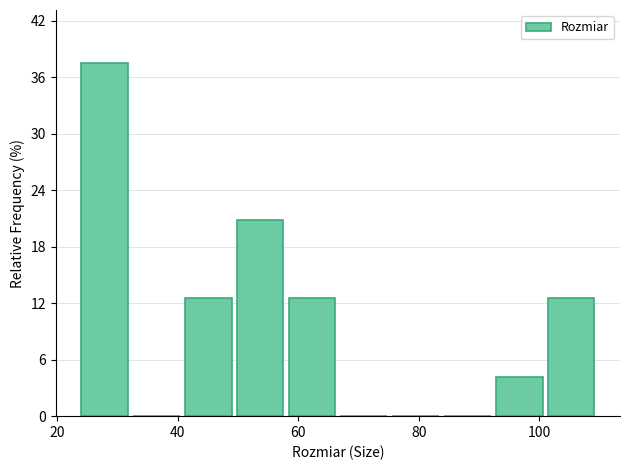

Reading left to right, list every bar in this chart as the range it spans on the x-axis followed by its height. Neither the bar edges nor the heights are printed on the chart, so give them approximately, as read against the axes.

24.0 to 32.6: 38
32.6 to 41.2: 0
41.2 to 49.8: 13
49.8 to 58.4: 21
58.4 to 67.0: 13
67.0 to 75.6: 0
75.6 to 84.2: 0
84.2 to 92.8: 0
92.8 to 101.4: 4
101.4 to 110.0: 13